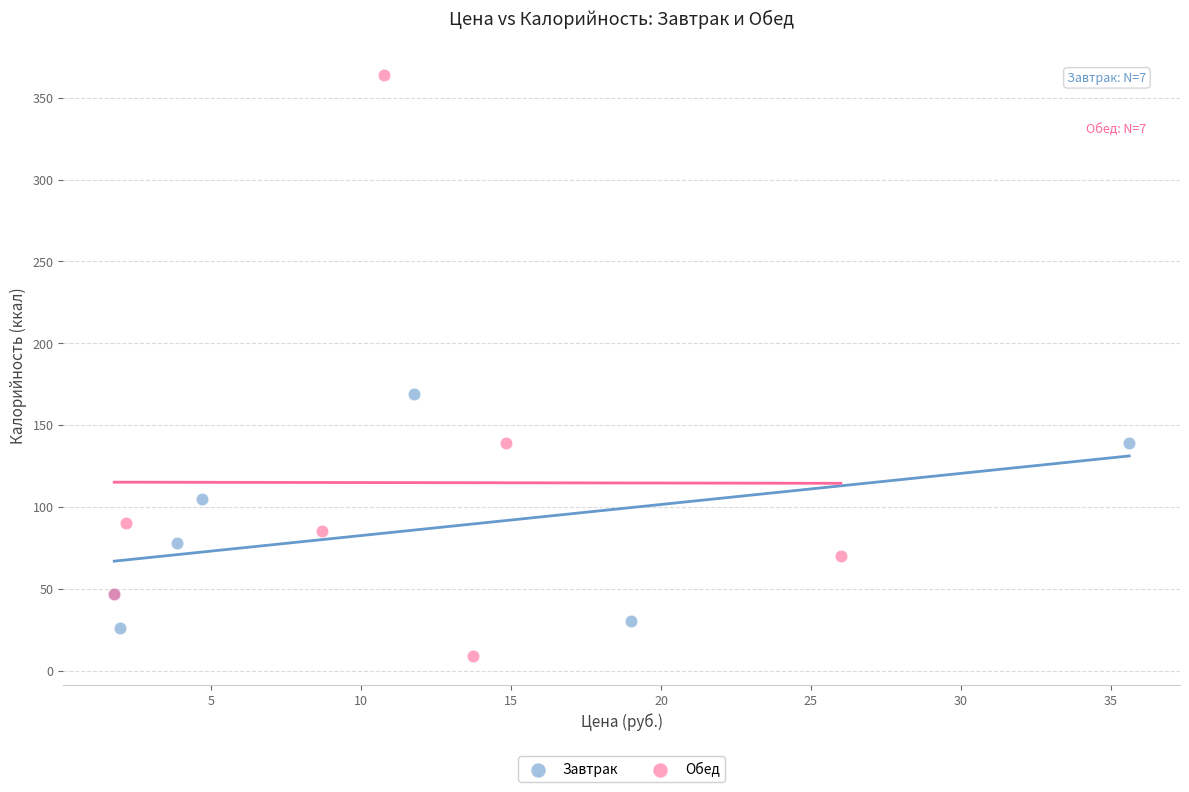

What are all the series names shown in the legend?

Завтрак, Обед